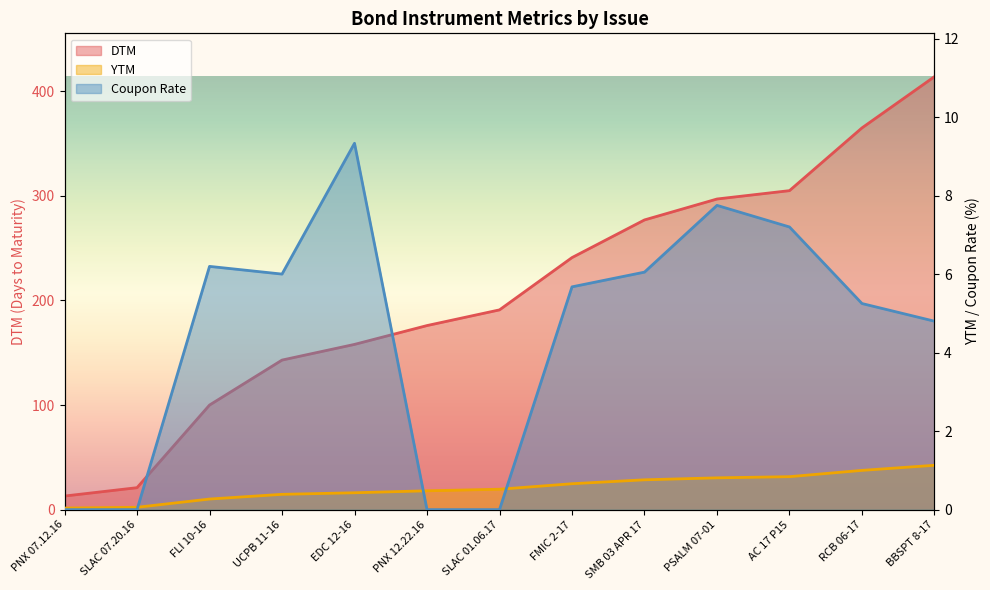

What are all the series names shown in the legend?

DTM, YTM, Coupon Rate